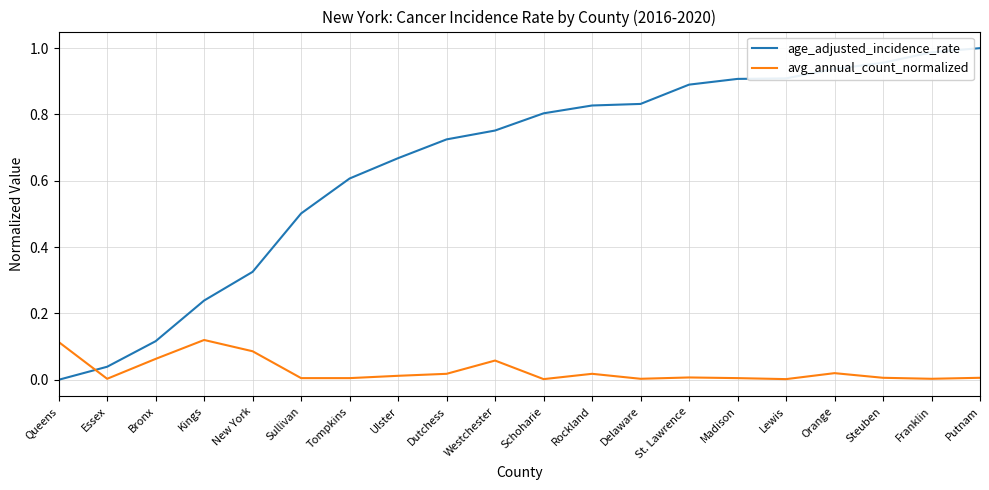

Which series has the widest spread of values?

age_adjusted_incidence_rate